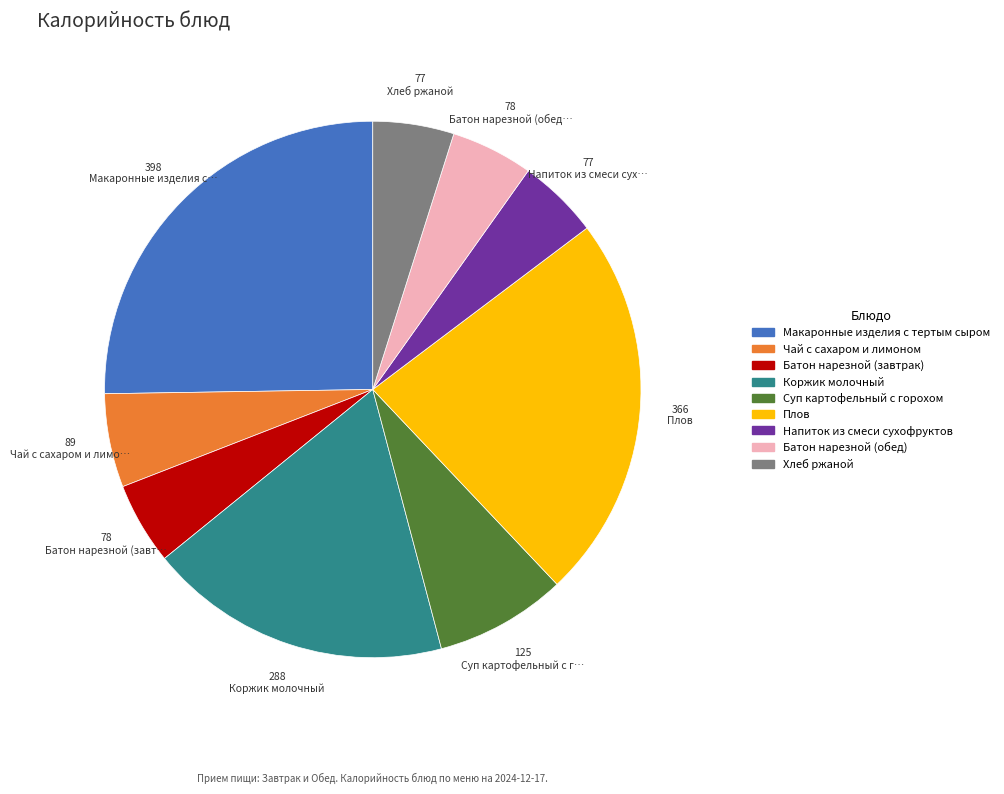

Is it true that Напиток из смеси сухофруктов is 17% of the pie?

False